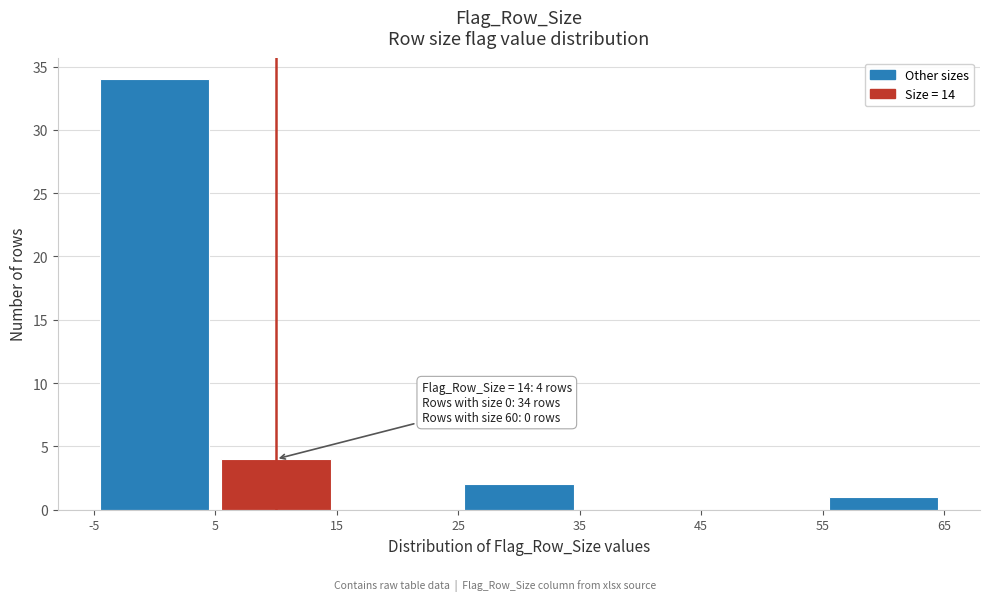

Which range on the x-axis has the tallest bar?

-5 to 5